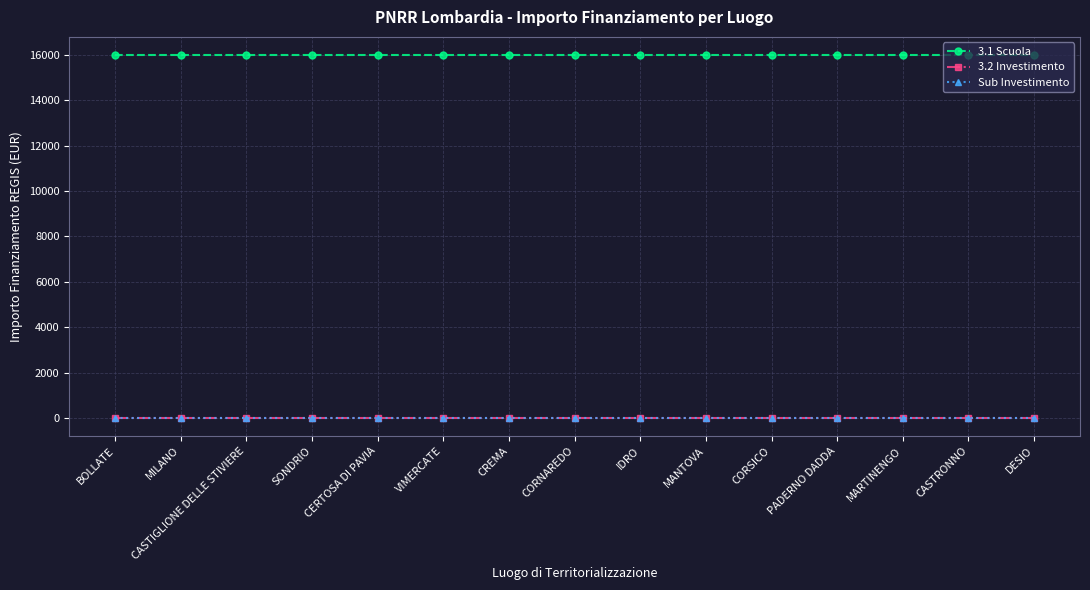

Reading left to right, transcribe all the data shown in this chart.

3.1 Scuola: 16000.0	16000.0	16000.0	16000.0	16000.0	16000.0	16000.0	16000.0	16000.0	16000.0	16000.0	16000.0	16000.0	16000.0	16000.0
3.2 Investimento: 3.2	3.2	3.2	3.2	3.2	3.2	3.2	3.2	3.2	3.2	3.2	3.2	3.2	3.2	3.2
Sub Investimento: 3.2	3.2	3.2	3.2	3.2	3.2	3.2	3.2	3.2	3.2	3.2	3.2	3.2	3.2	3.2